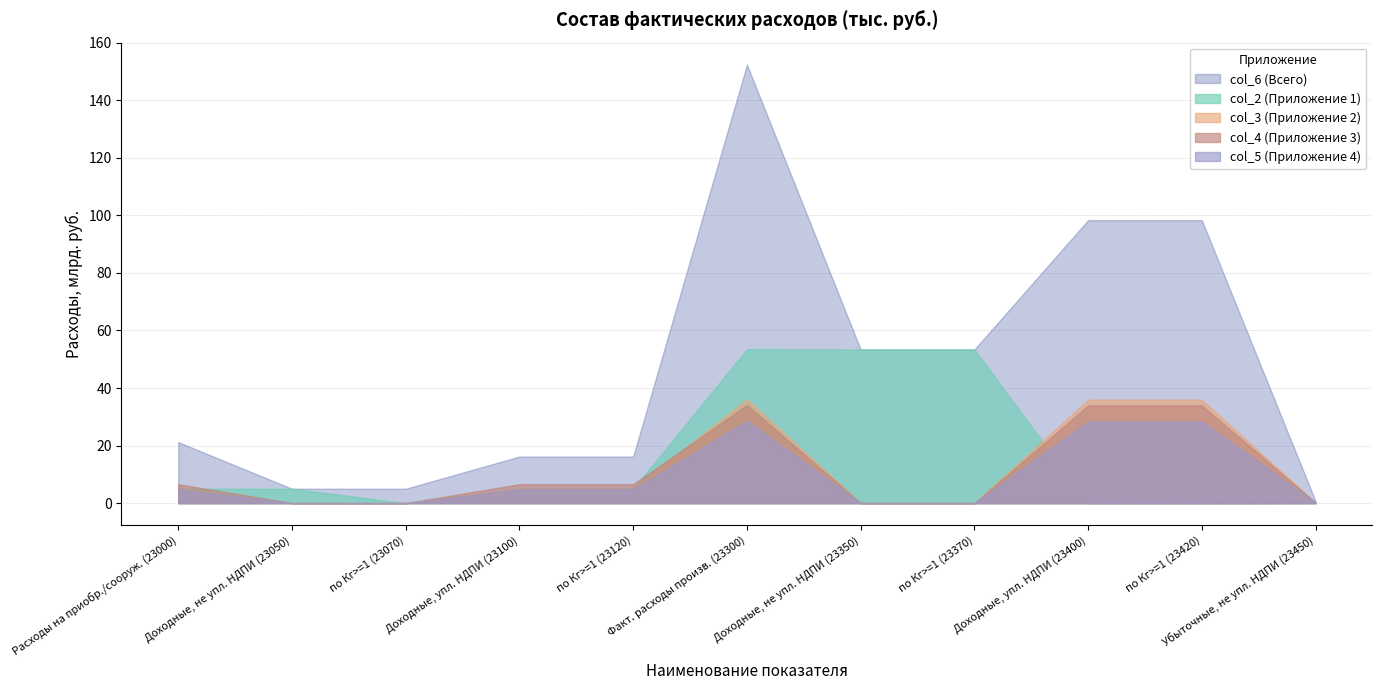

Which series has the widest spread of values?

col_6 (Всего)